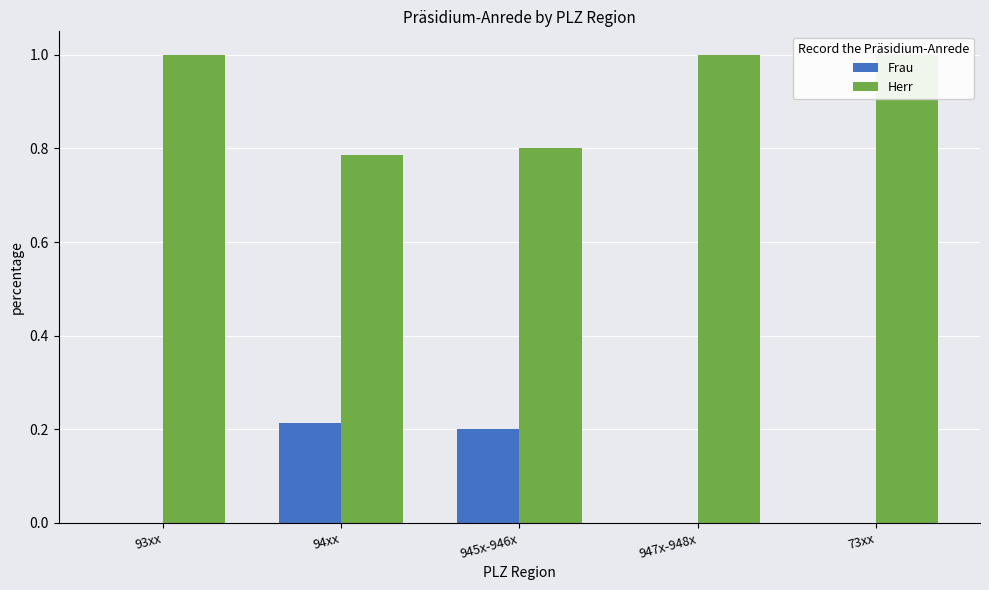

How many Frau values are between 0 and 1?

5